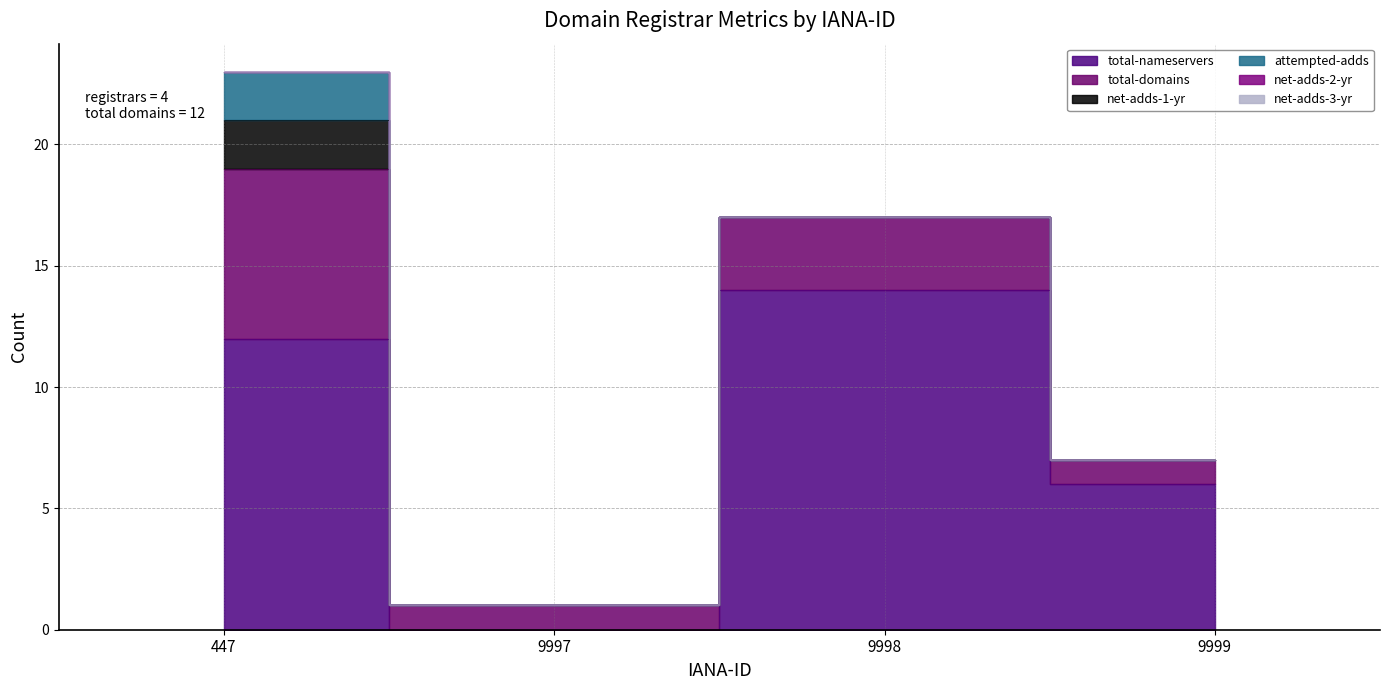

True or false: net-adds-1-yr and total-nameservers cross at least once.

False